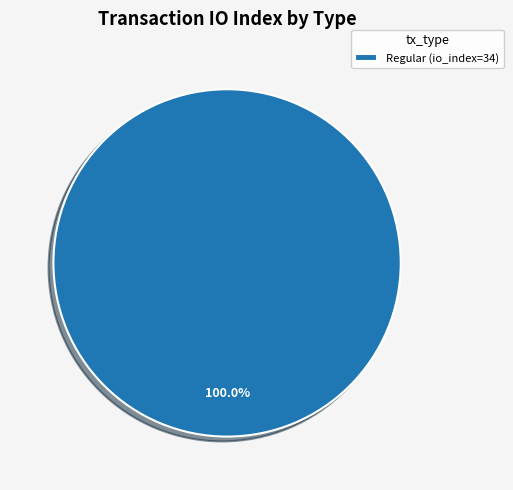

What is the majority slice?

Regular (io_index=34)